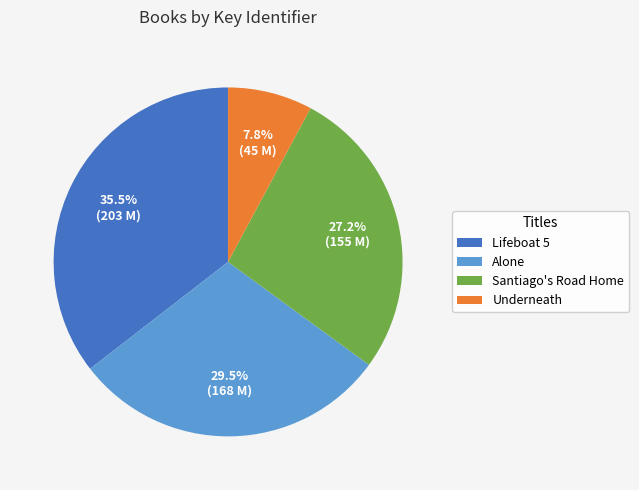

Is it true that Santiago's Road Home is 38% of the pie?

False